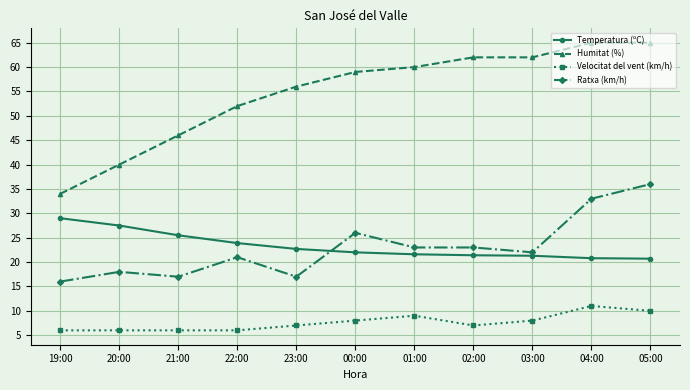

Which series has the largest range (max minus min)?

Humitat (%)